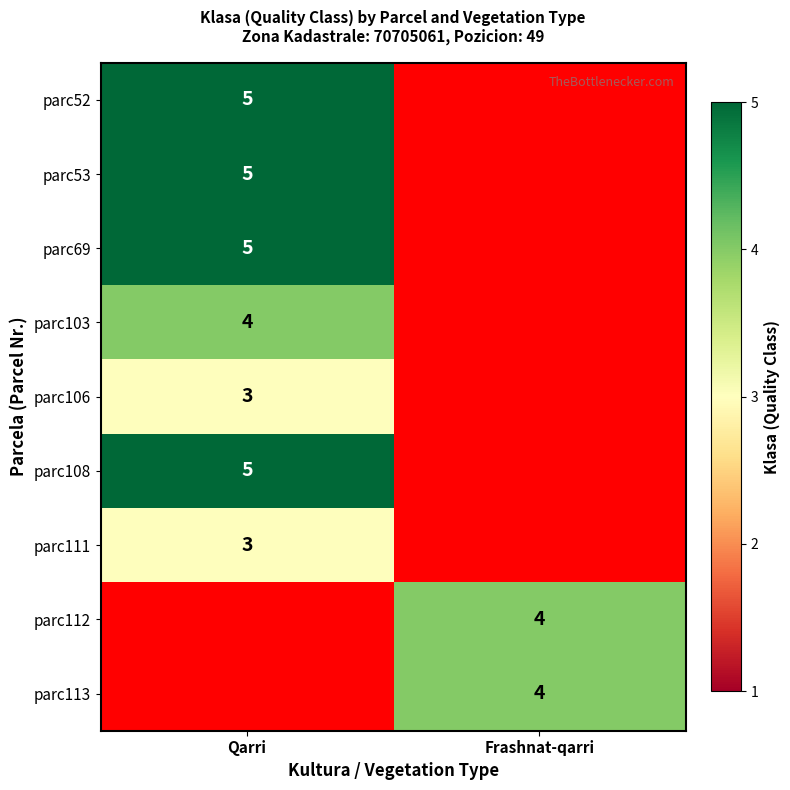

What is the maximum value shown in the chart?

5